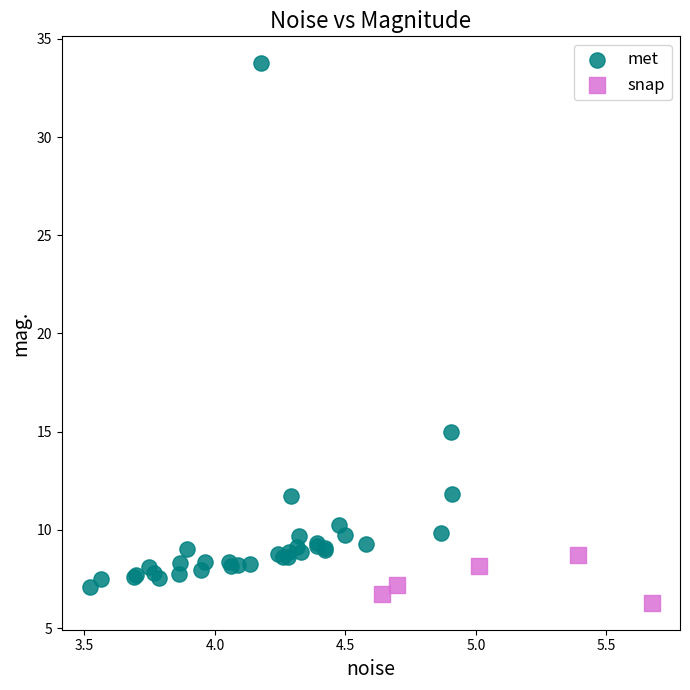

Which series reaches the minimum Y coordinate?

snap